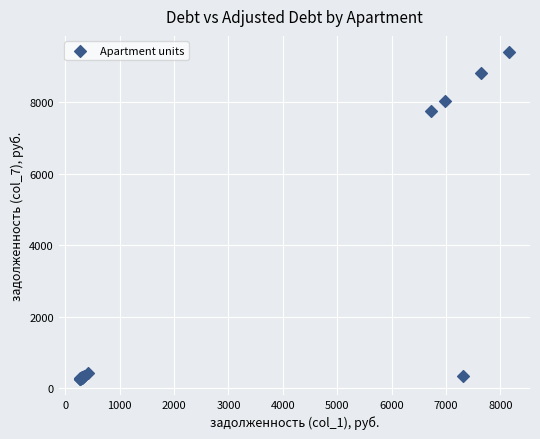

What Y value in the scatter plot is closest to 4830?

7749.7